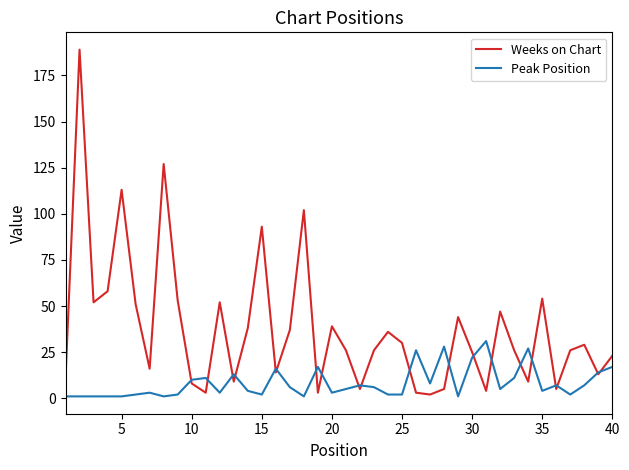

Which series has the largest total across all categories?

Weeks on Chart